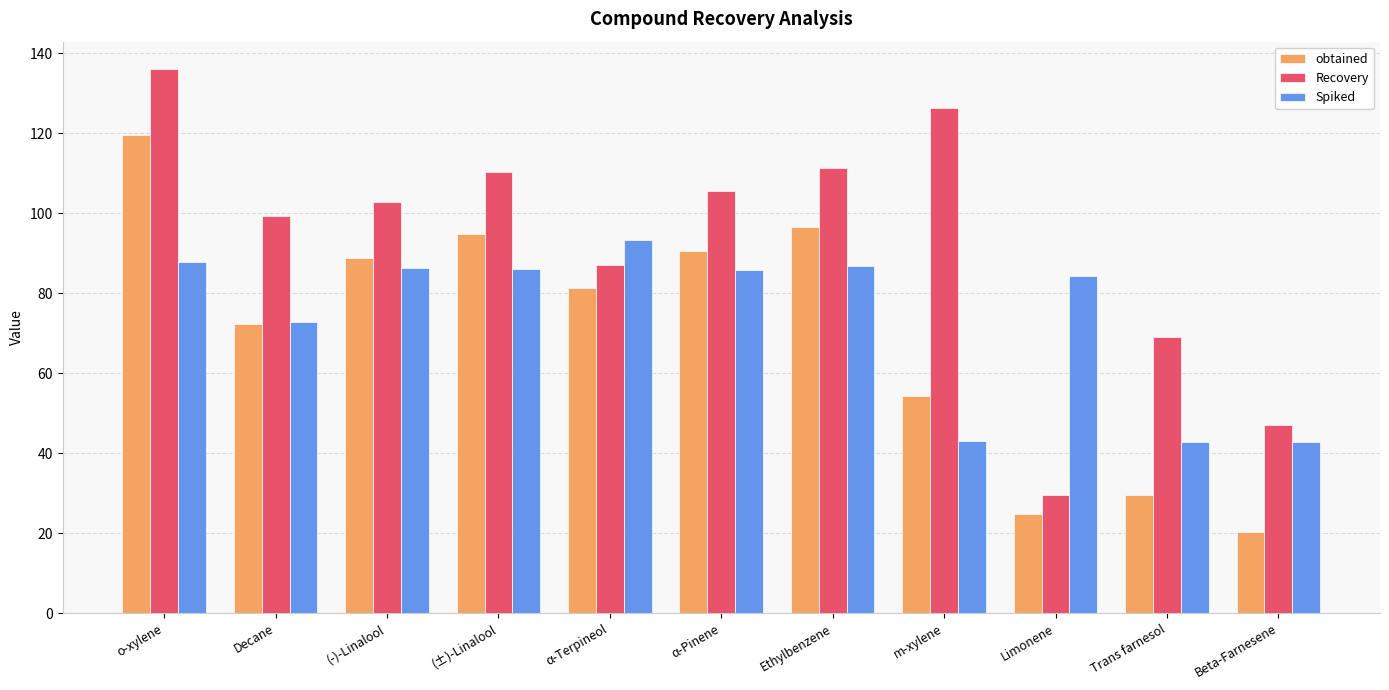

The value of Recovery at Limonene is 29.6. True or false?

True